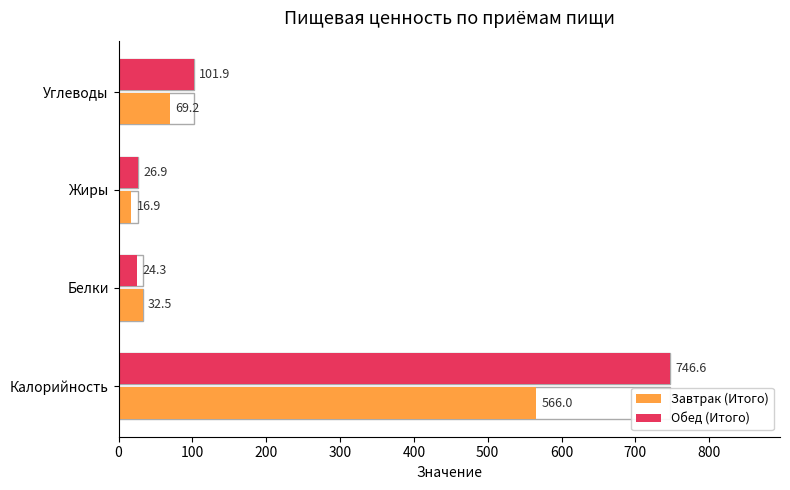

What is the value of the Завтрак (Итого) bar at the 2nd from the left?

32.5